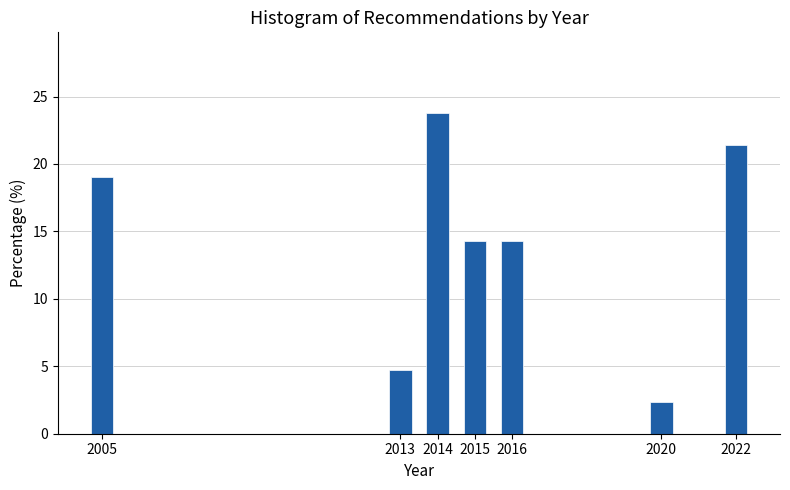

Reading right to left, transcribe all the data shown in this chart.

21.4	2.4	14.3	14.3	23.8	4.8	19.0